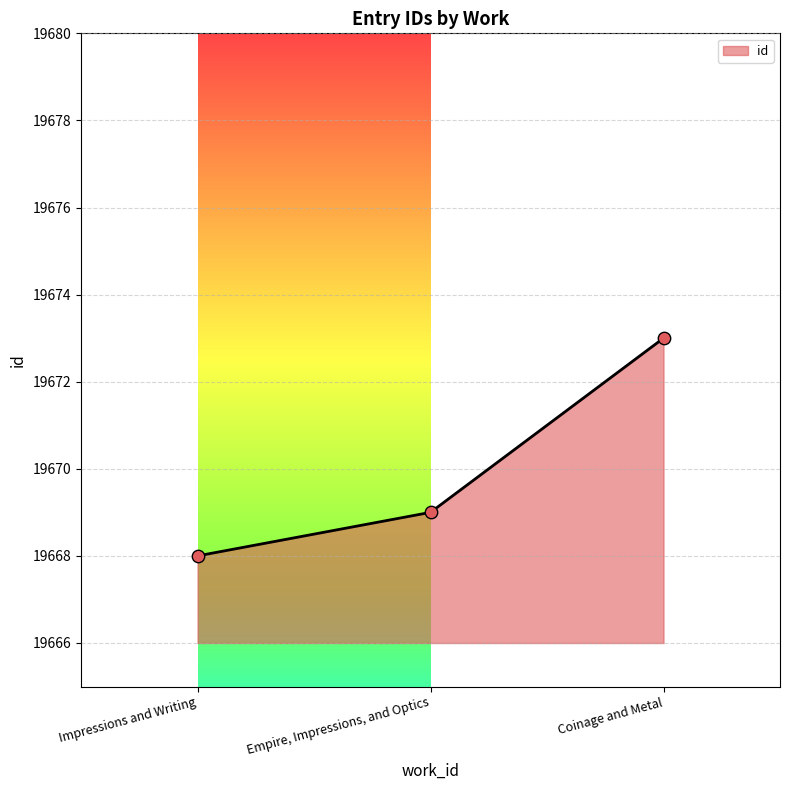

What is the change in value from Impressions and Writing to Coinage and Metal?

+5